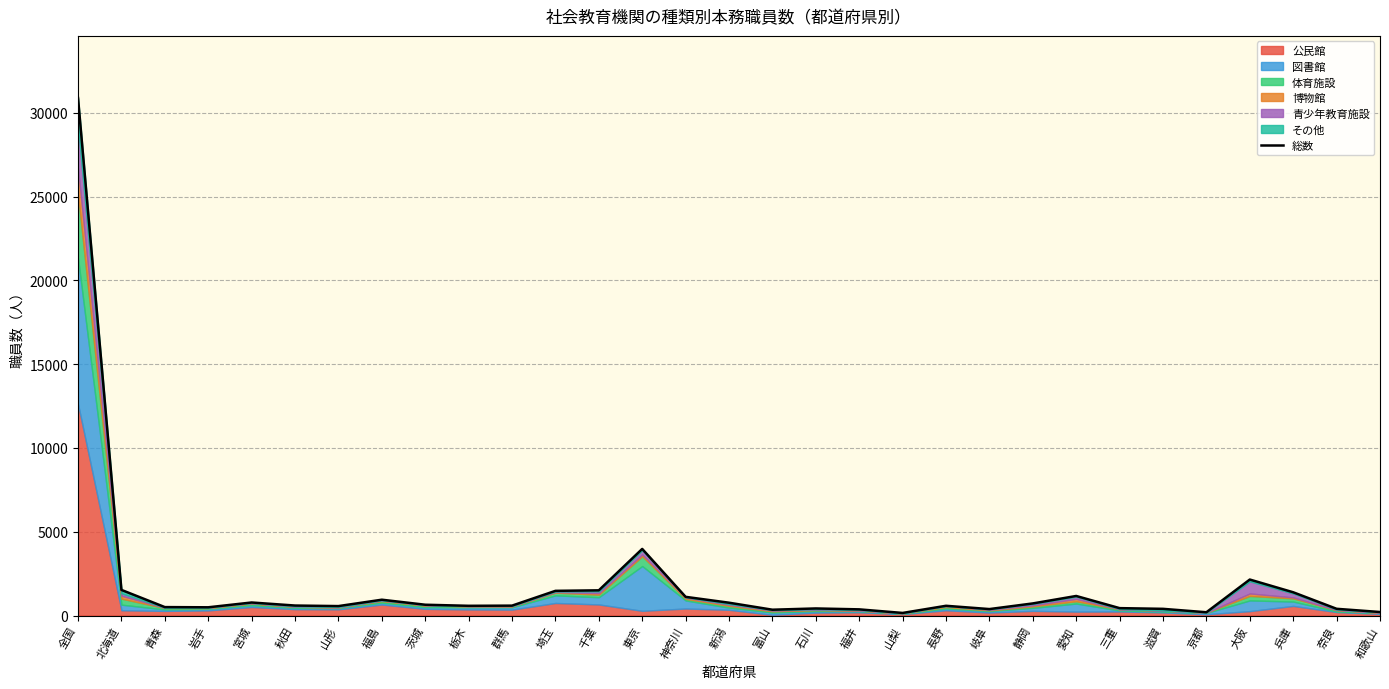

True or false: the data has more than 2 interior local peaks.

True